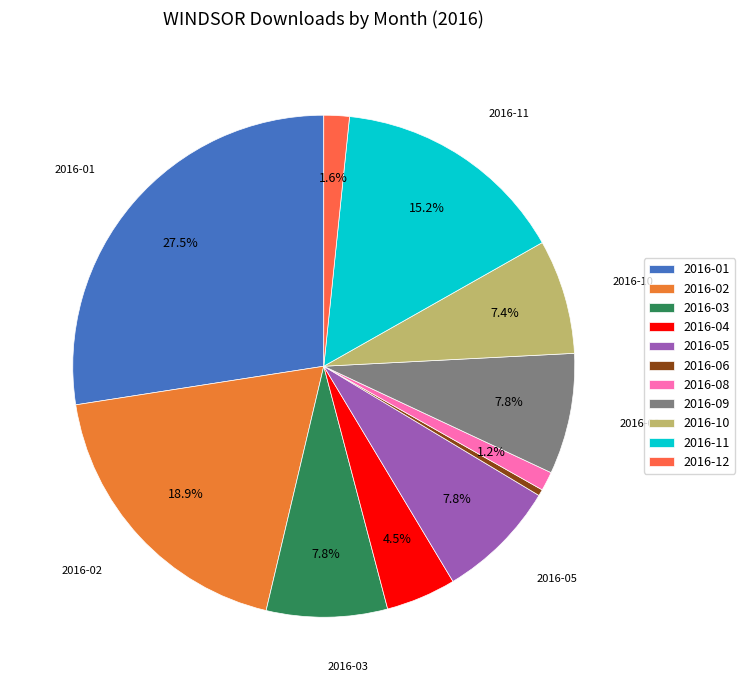

Which slice is the largest?

2016-01